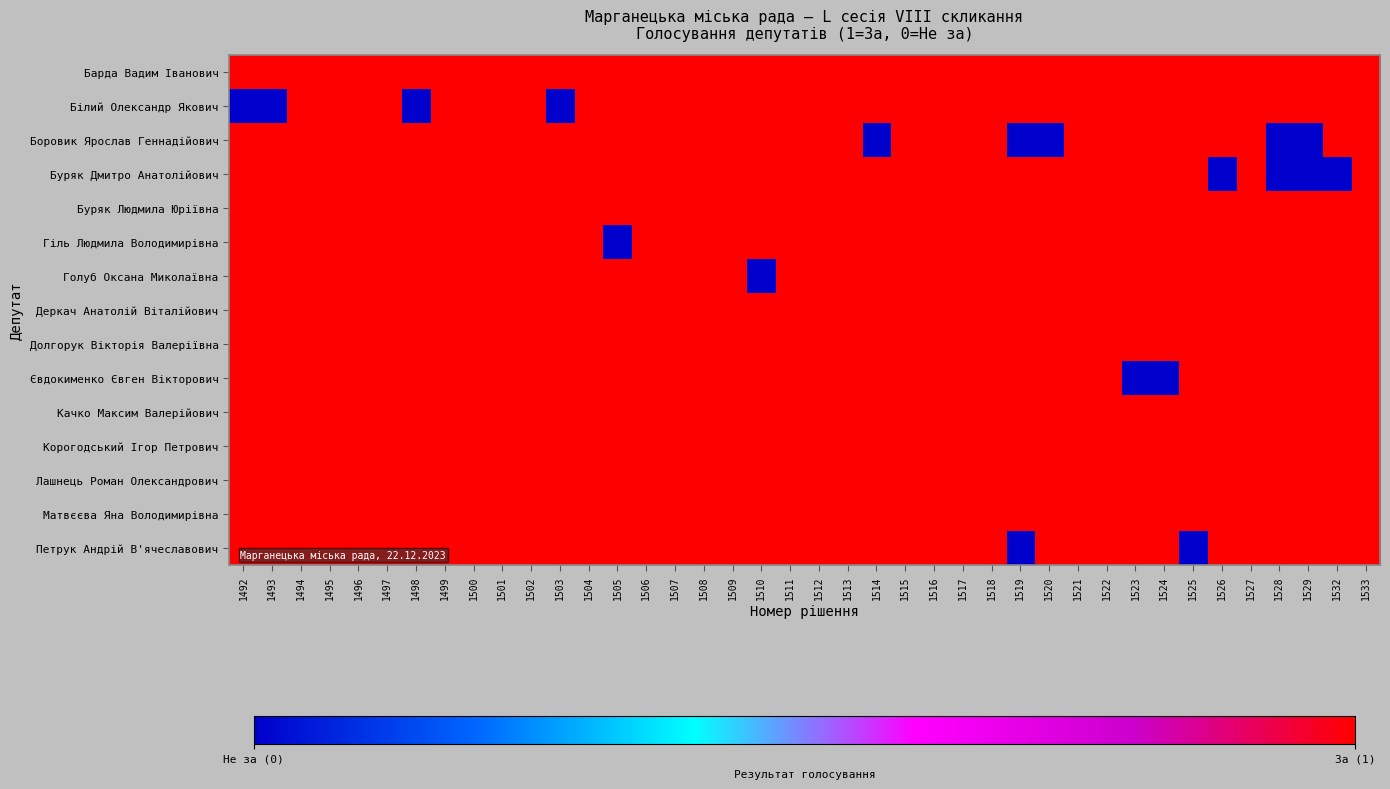

List the series in order of their peak value, highest first.

Барда Вадим Іванович, Білий Олександр Якович, Боровик Ярослав Геннадійович, Буряк Дмитро Анатолійович, Буряк Людмила Юріївна, Гіль Людмила Володимирівна, Голуб Оксана Миколаївна, Деркач Анатолій Віталійович, Долгорук Вікторія Валеріївна, Євдокименко Євген Вікторович, Качко Максим Валерійович, Корогодський Ігор Петрович, Лашнець Роман Олександрович, Матвєєва Яна Володимирівна, Петрук Андрій В'ячеславович